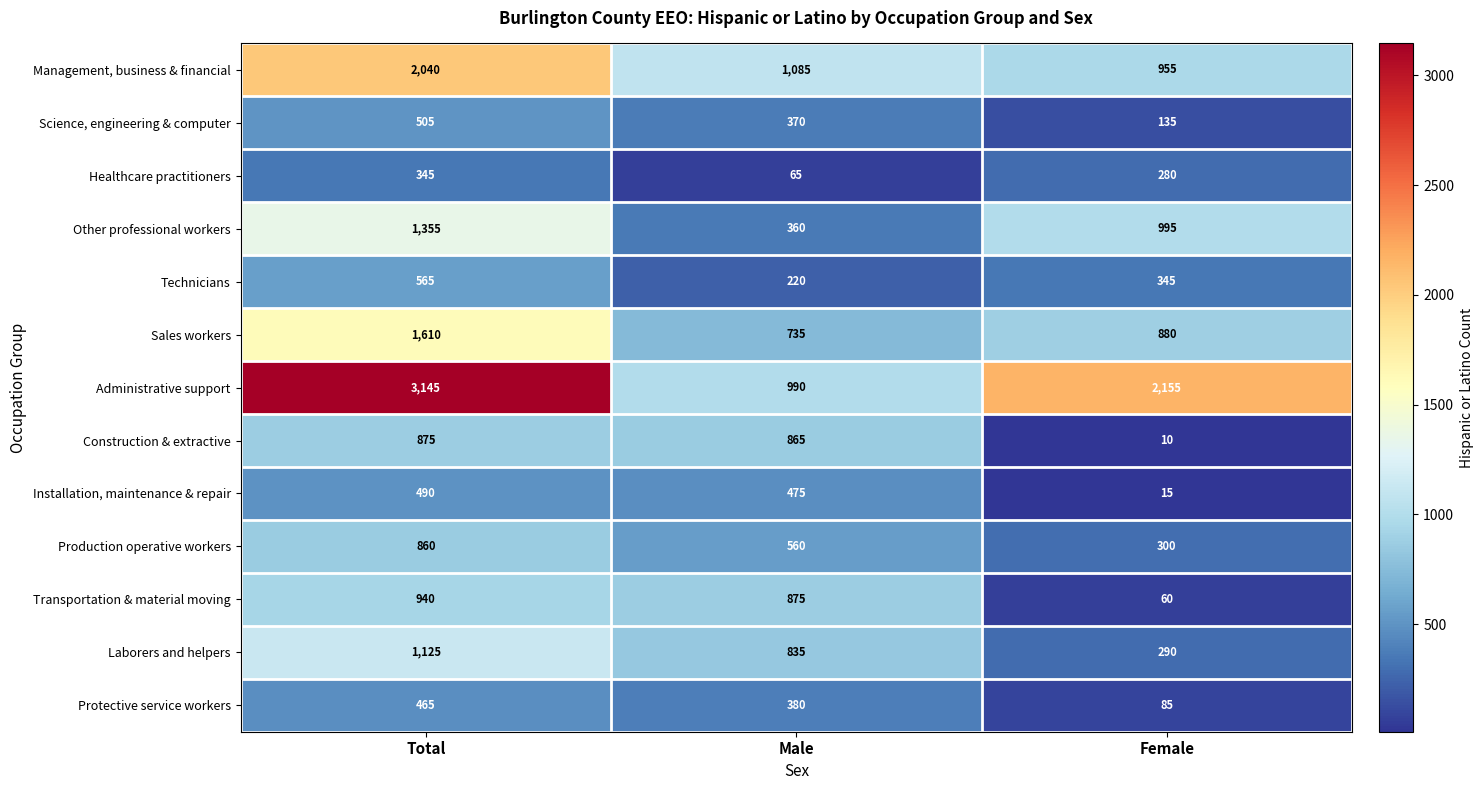

The Construction & extractive series shows 2 at Female. True or false?

False